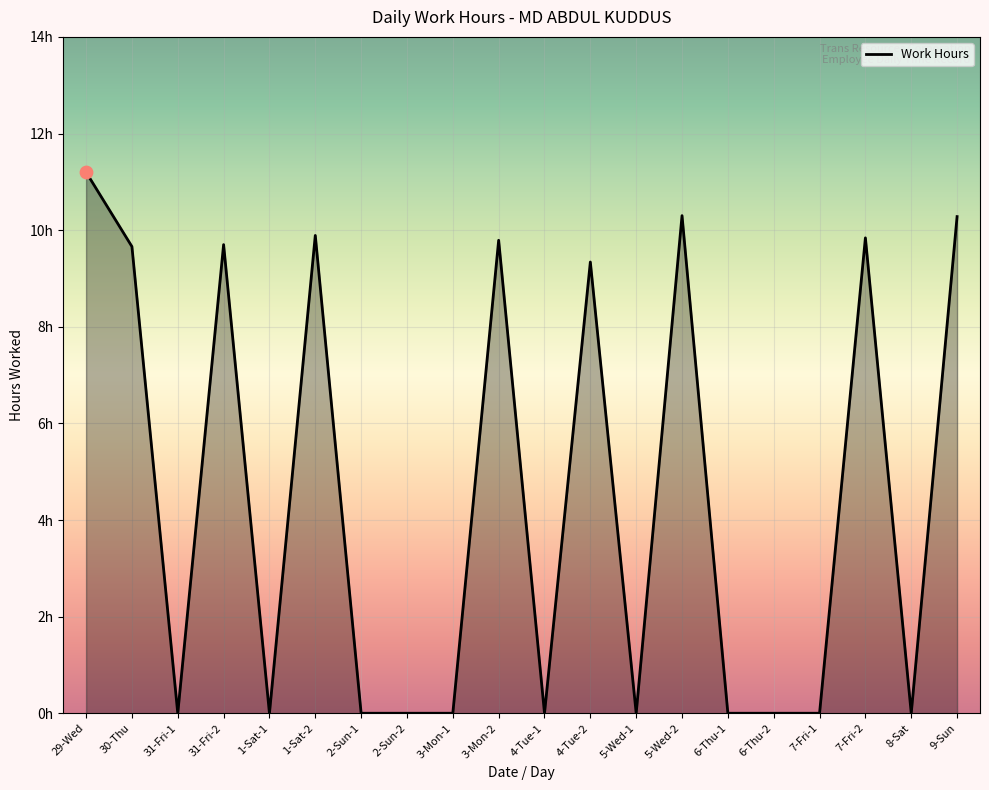

Does the chart have visible grid lines?

Yes